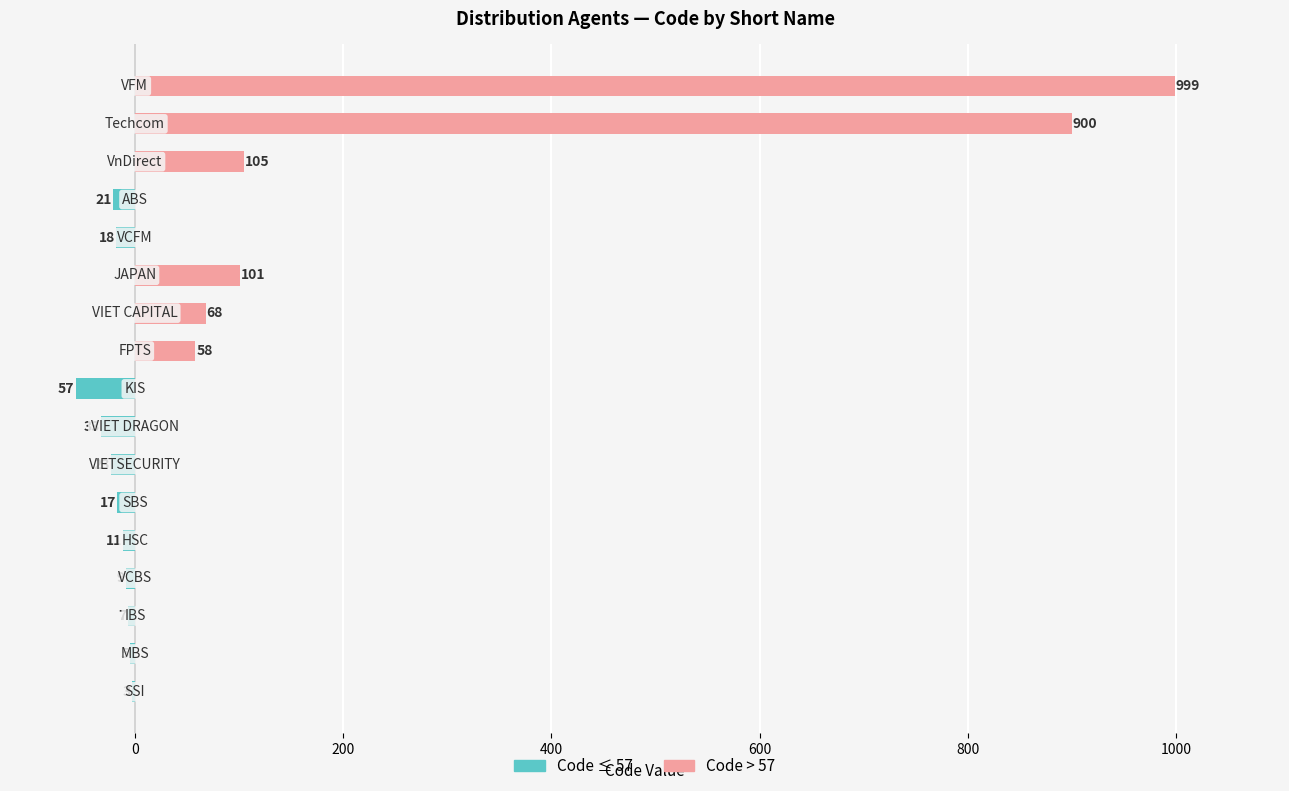

The Code ≤ 57 series shows -6 at 1000. True or false?

False